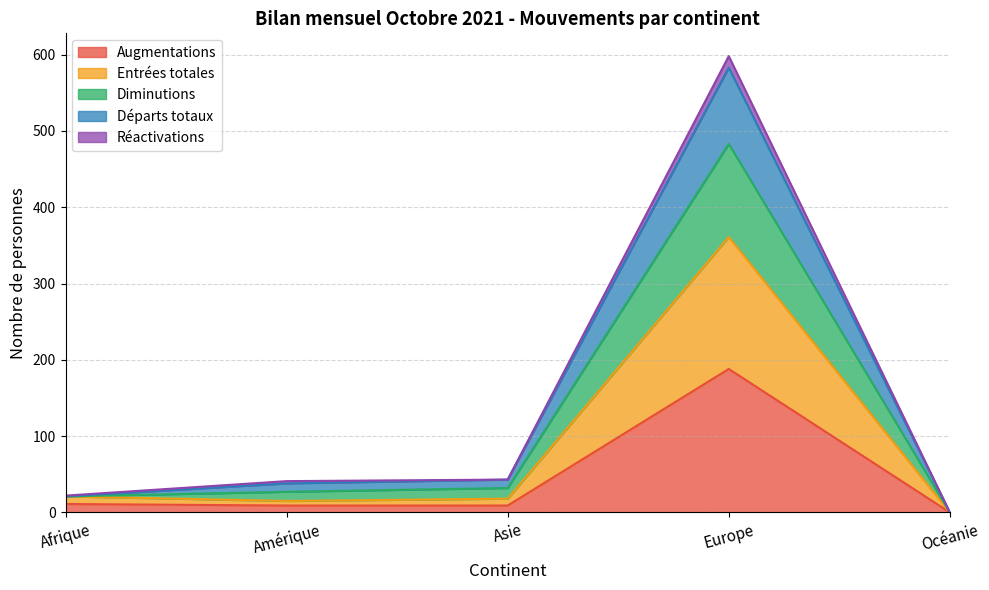

What is the highest value of the Augmentations series?

188